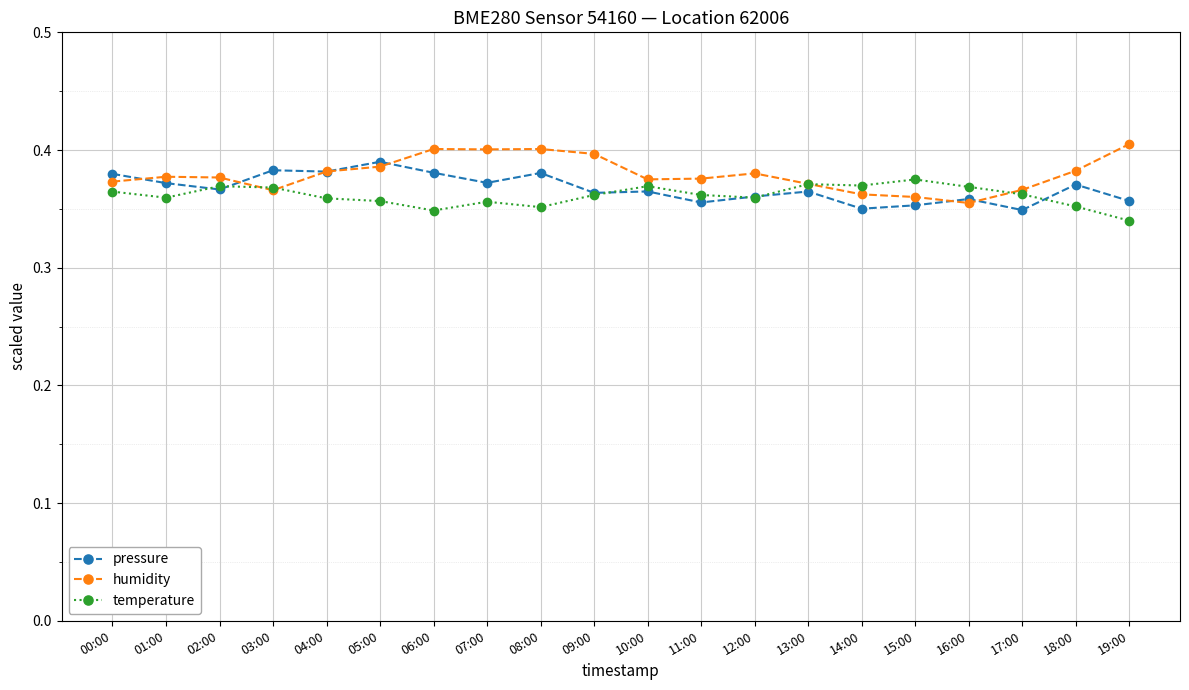

The value of humidity at 02:00 is 0.4. True or false?

True